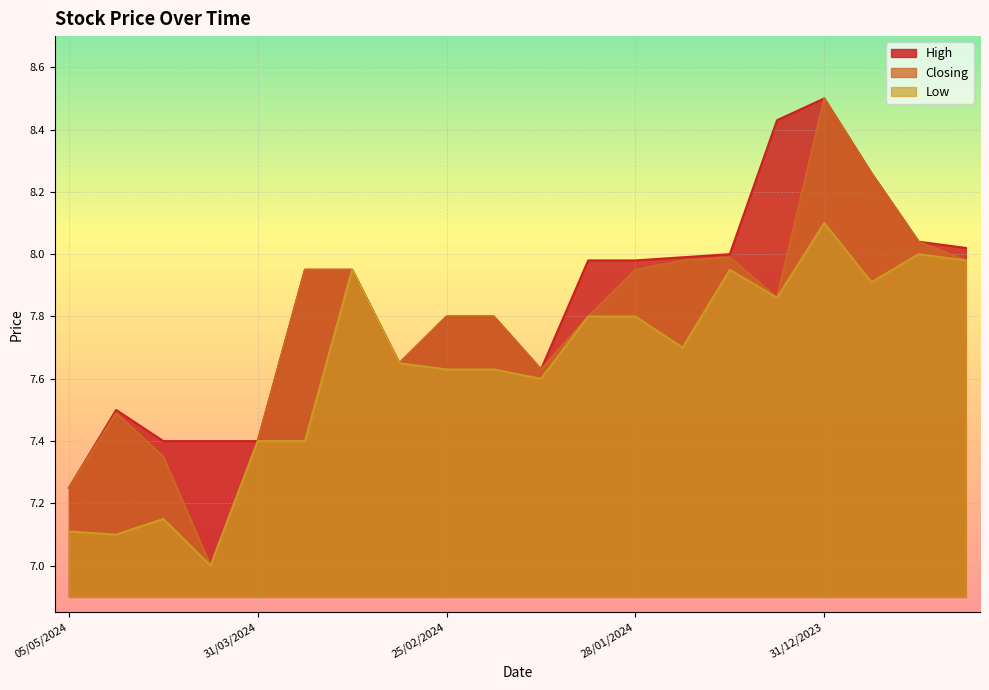

True or false: High has more than 0 points higher than both neighbors.

True